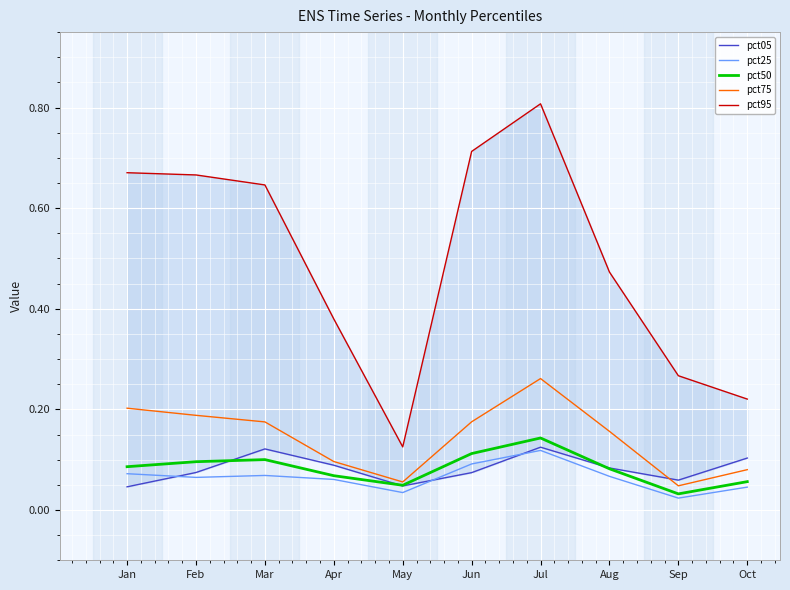

Which series has the largest total across all categories?

pct95